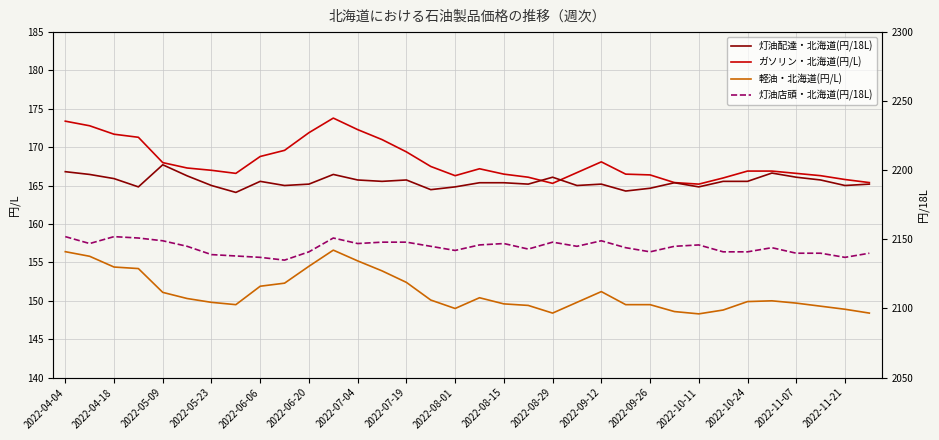

What is the maximum value for ガソリン・北海道(円/L)?

173.8